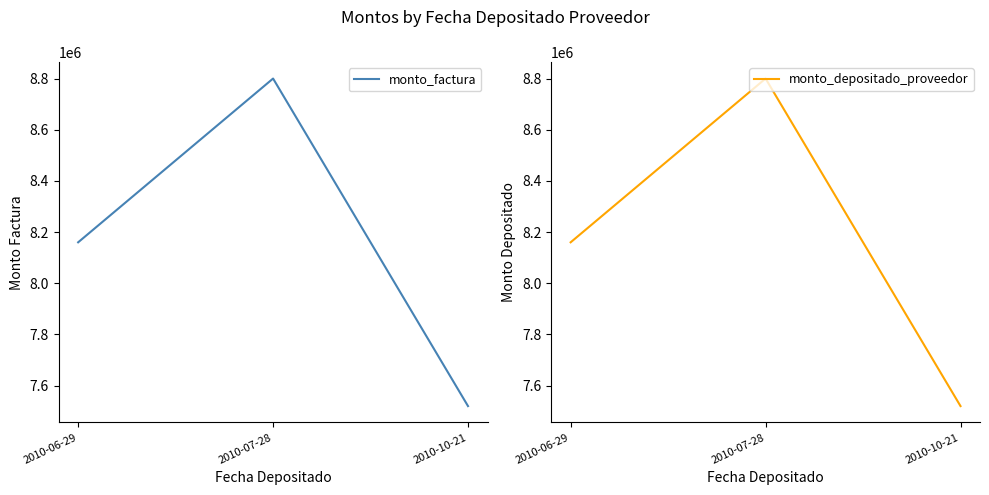

What is the minimum value shown in the chart?

7520000